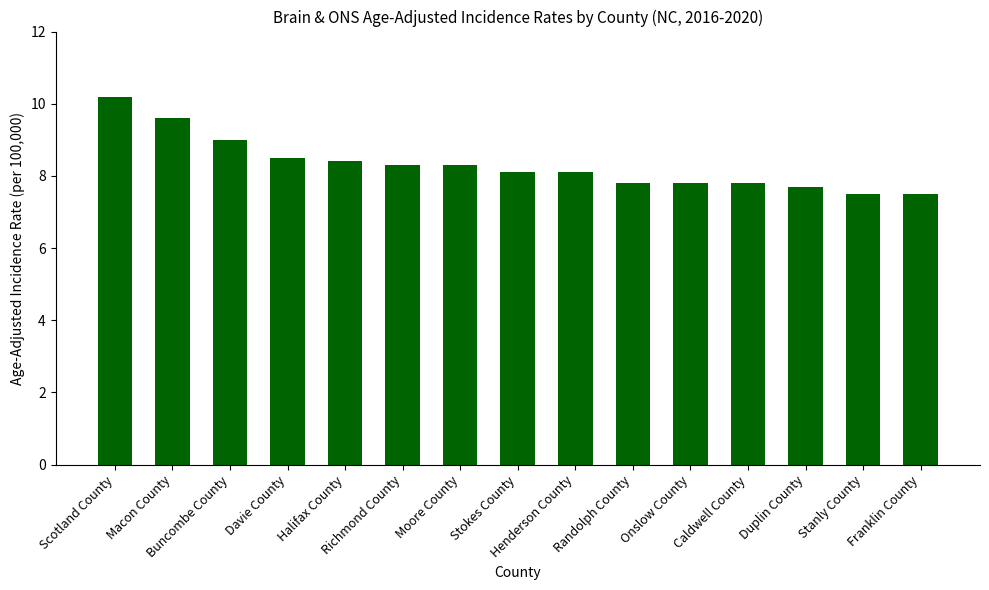

Between Randolph County and Franklin County, which is larger?

Randolph County